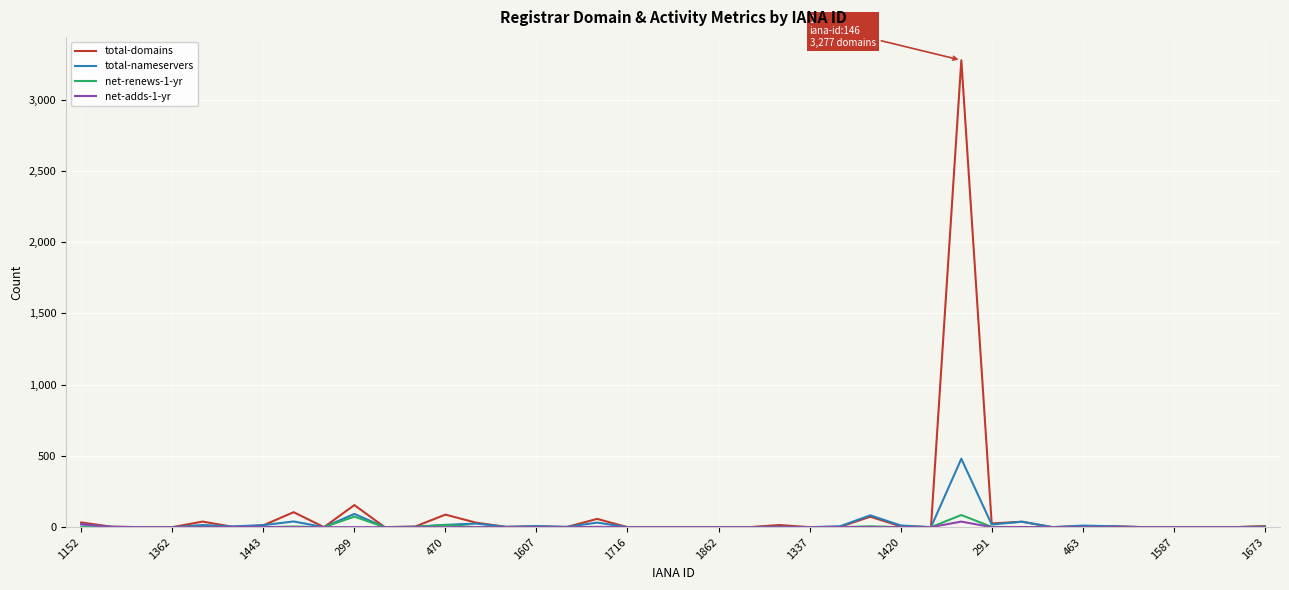

Which series has the largest range (max minus min)?

total-domains